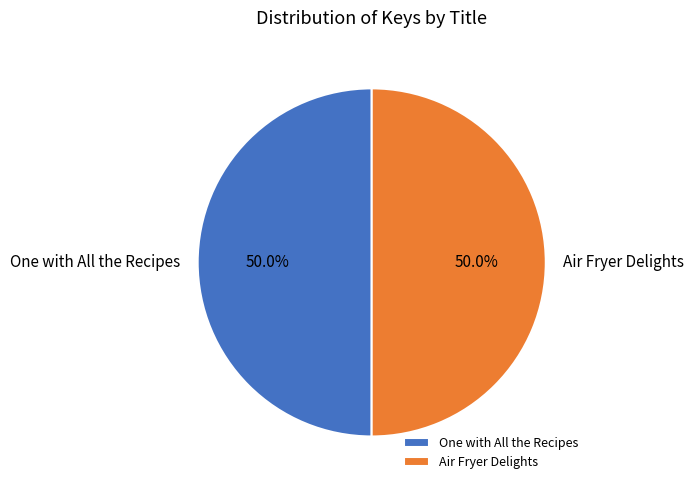

Combined, do Air Fryer Delights and One with All the Recipes account for over 50%?

Yes